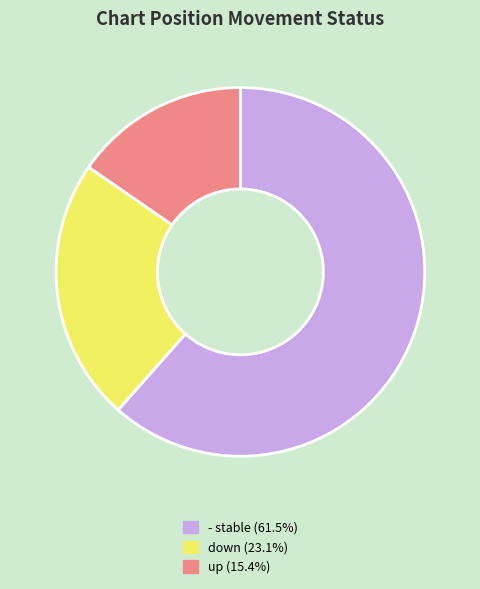

Is down the majority of the pie?

No